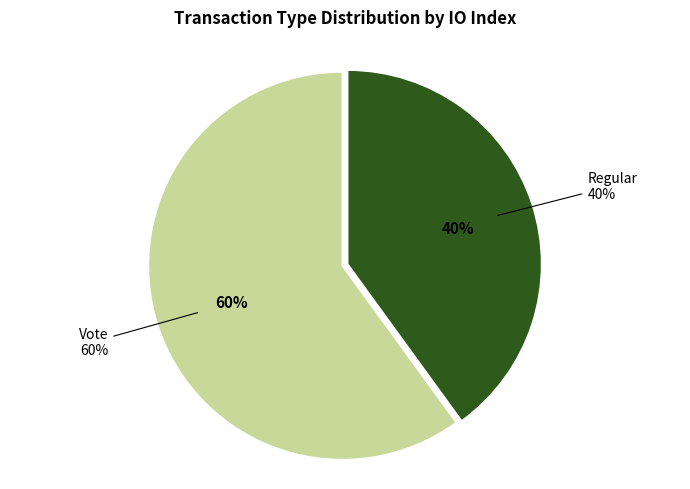

Which category has the smallest portion of the pie?

Regular